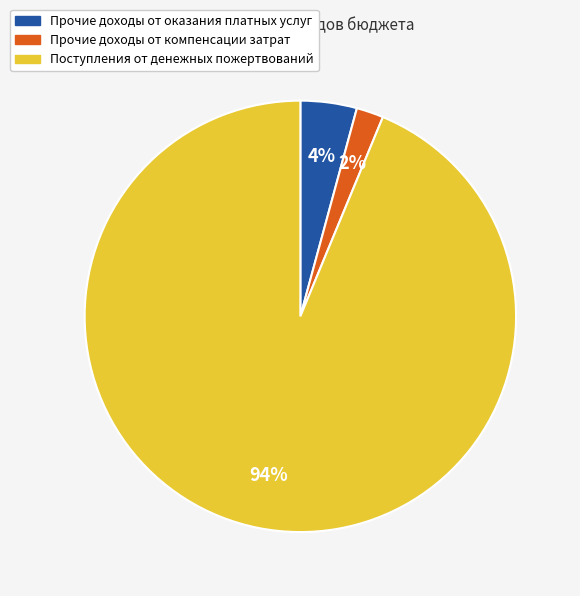

Between Поступления от денежных пожертвований and Прочие доходы от оказания платных услуг, which is larger?

Поступления от денежных пожертвований